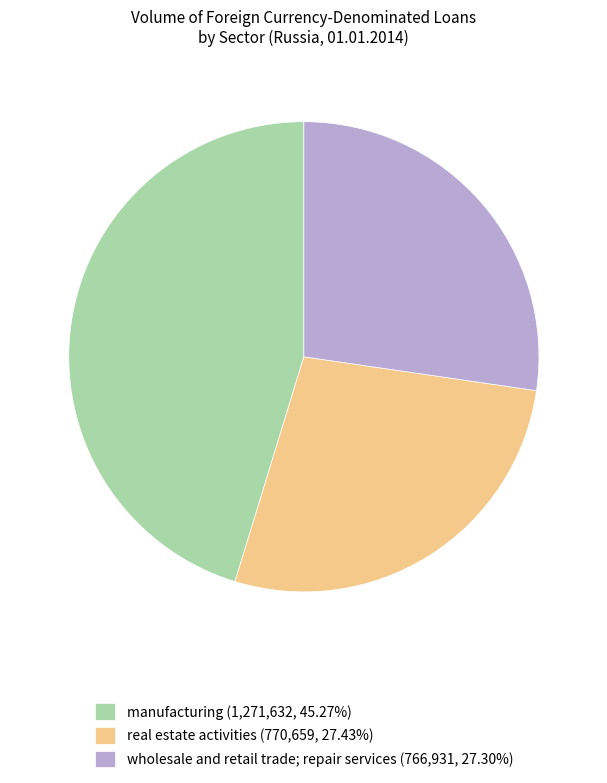

Approximately how many times larger is the value at wholesale and retail trade; repair services (766,931, 27.30%) compared to real estate activities (770,659, 27.43%)?

1.0